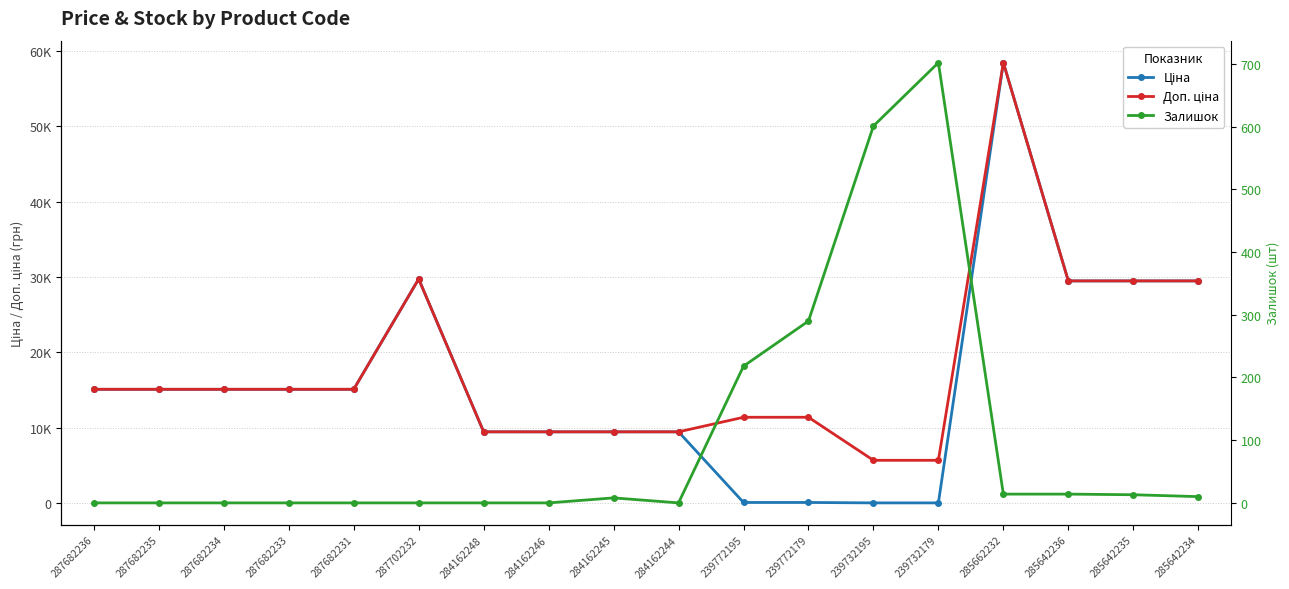

Rank the series by their maximum value, from highest to lowest.

Ціна, Доп. ціна, Залишок